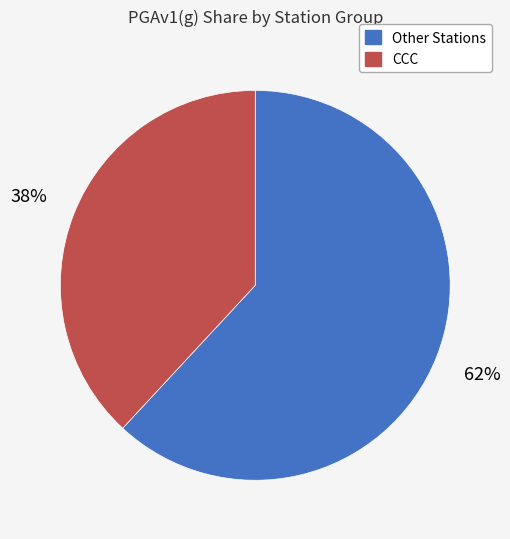

To the nearest percent, what is the average slice percentage?

50%